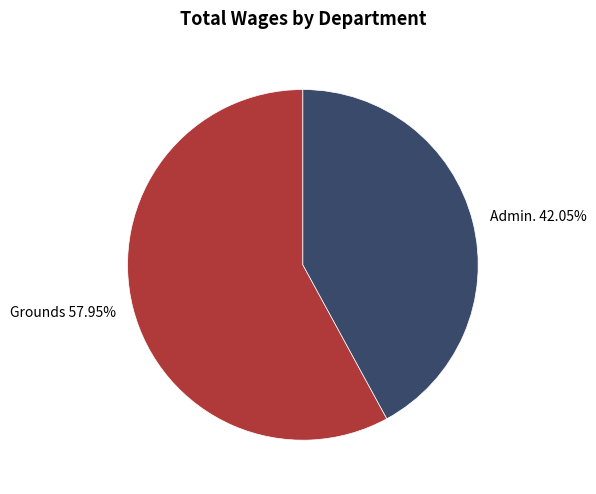

Which category has the biggest portion of the pie?

Grounds